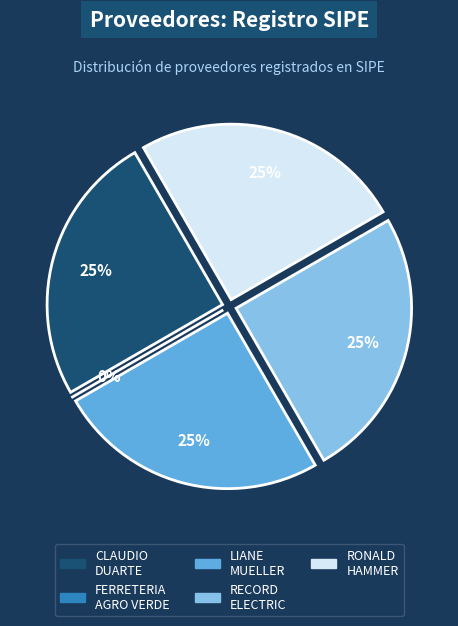

The FERRETERIA AGRO VERDE S.A. slice represents 0% of the pie. True or false?

True